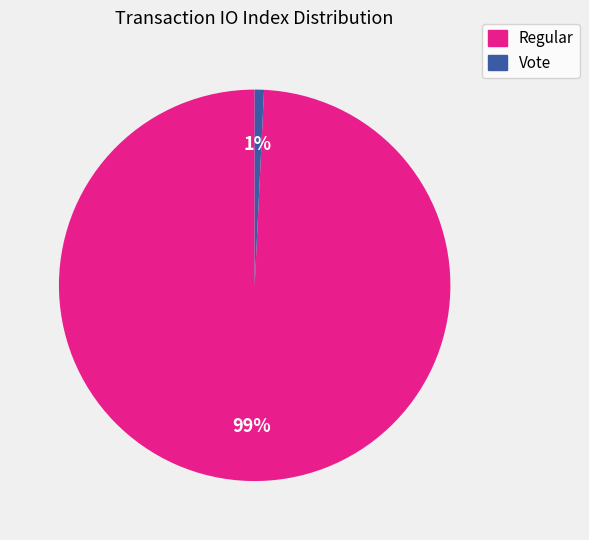

Combined, do Vote and Regular account for over 50%?

Yes